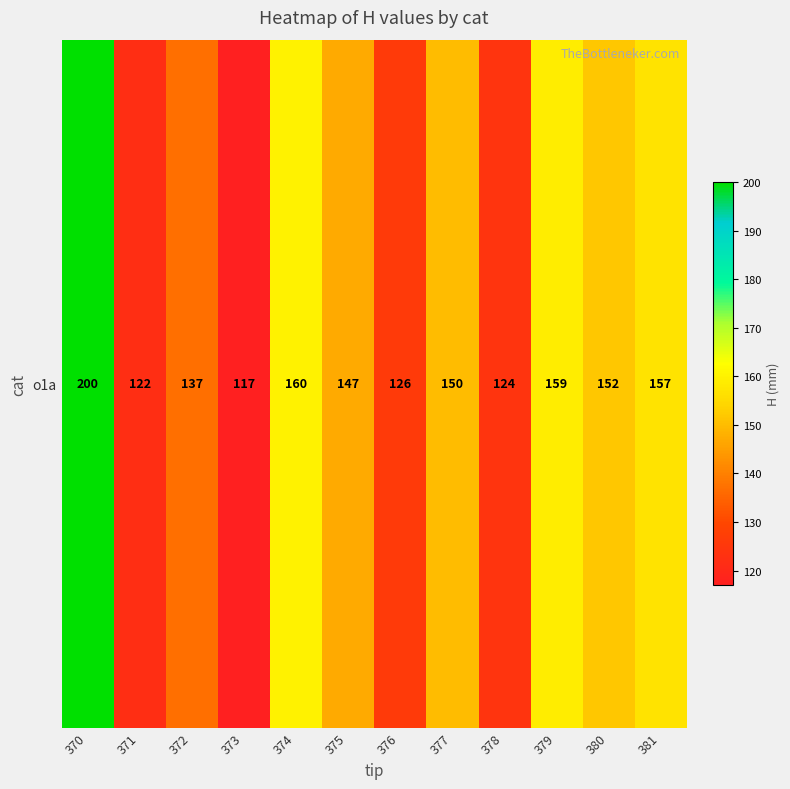

True or false: the data shows 46 at 376.

False